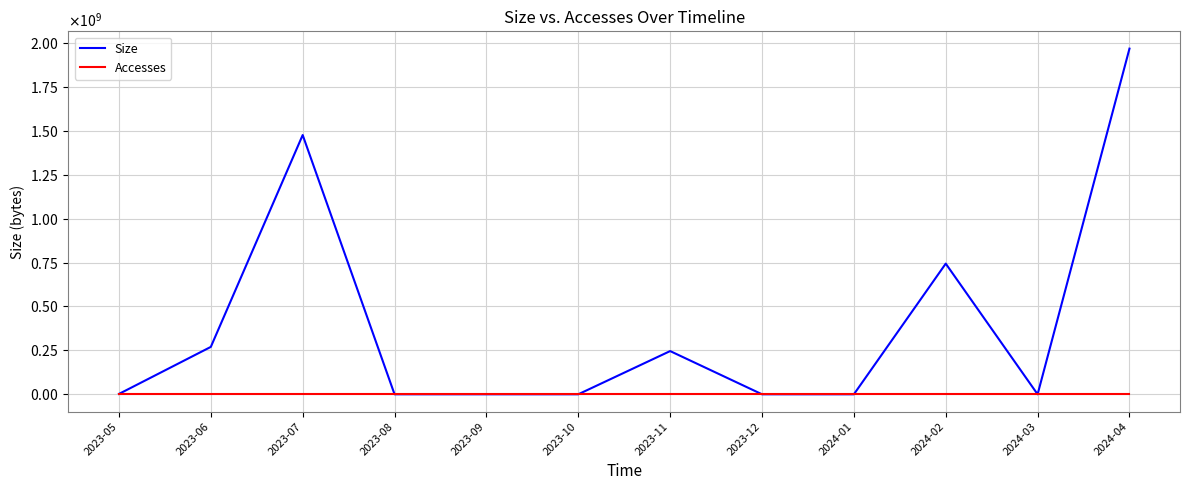

Is this an area chart (filled region under the line)?

No